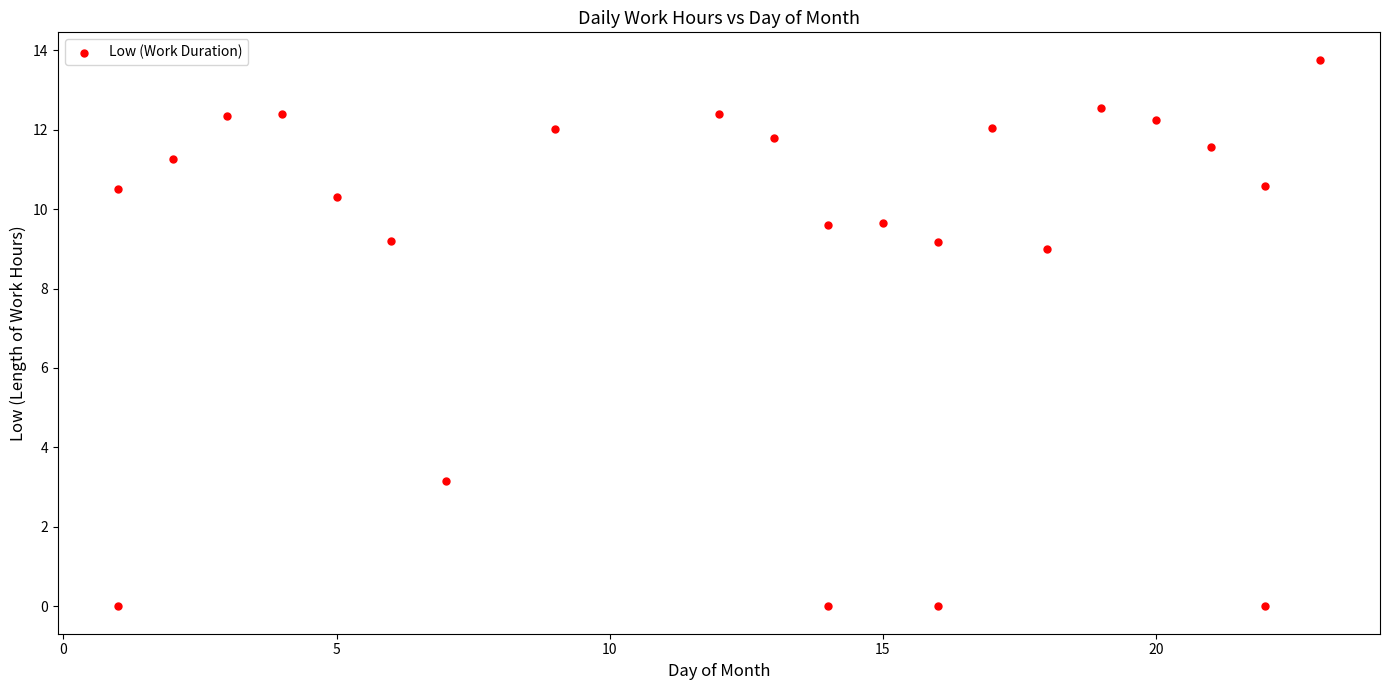

What is the range of Y values (max minus min)?

13.8